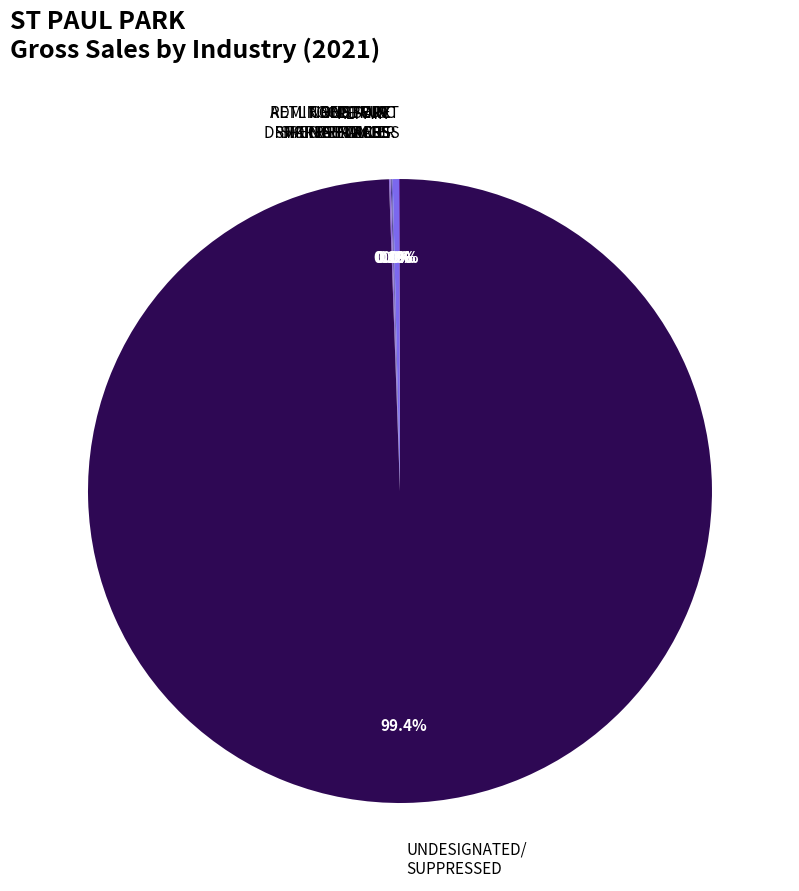

Does any single category account for the majority?

Yes